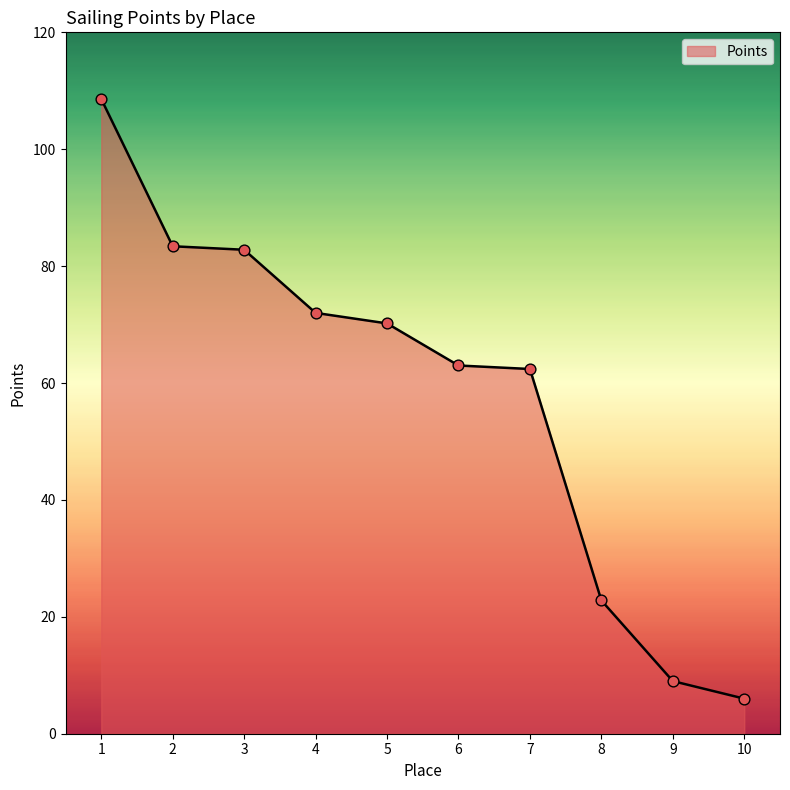

Which has a higher value, 4 or 9?

4